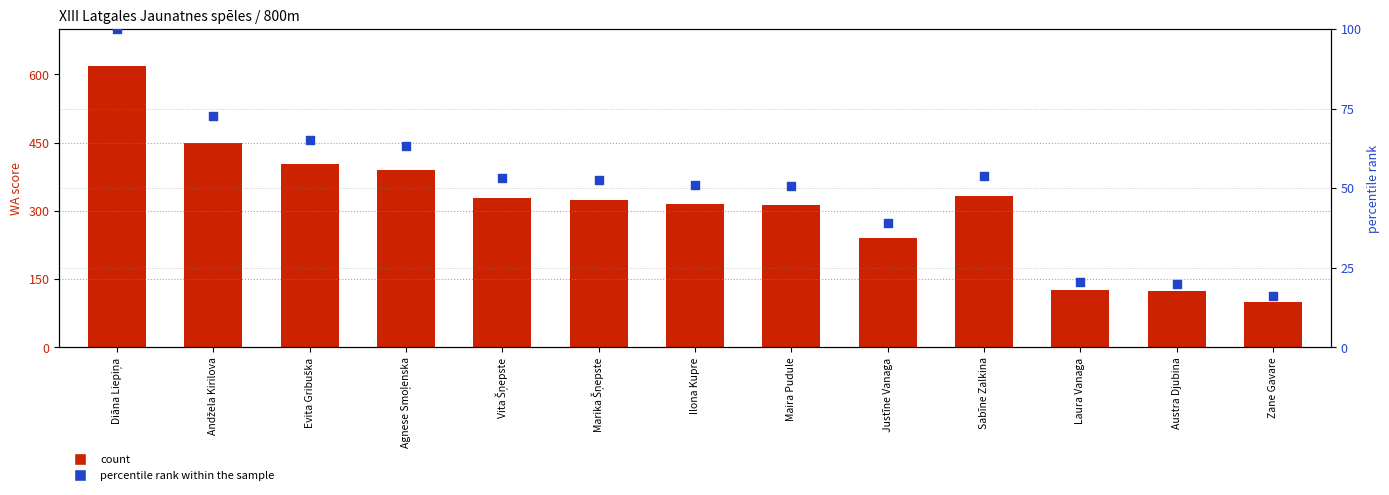

What is the total value across all series at Agnese Smoļenska?

454.2